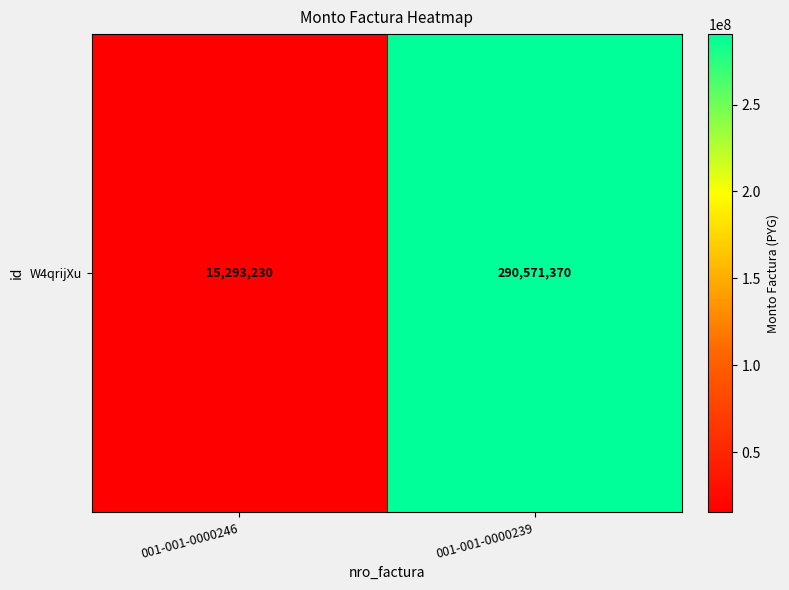

Reading right to left, what are all the values shown in this chart?

290571370	15293230